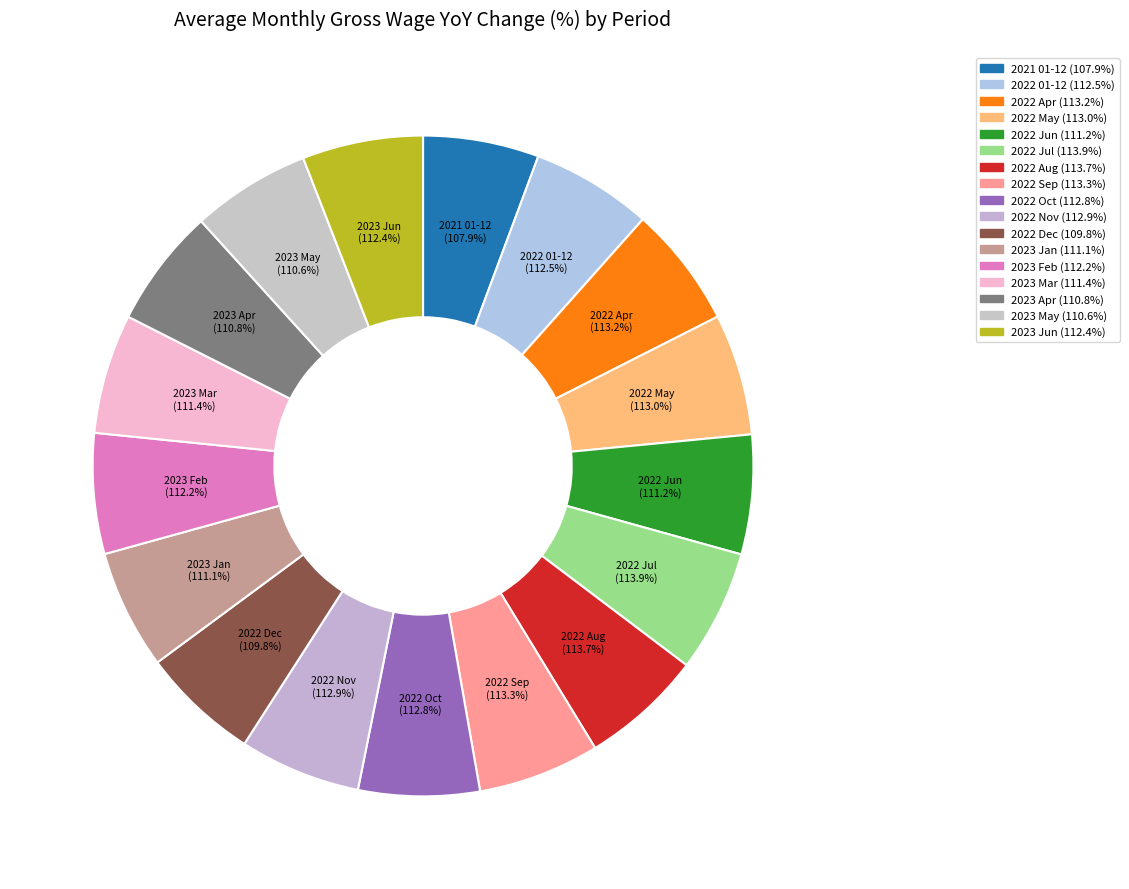

What is the ratio of the value at 110.6 to the value at 112.9?

1.0